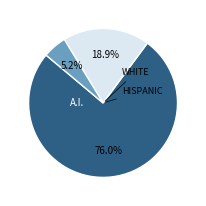

Is there any slice that represents more than half of the pie?

Yes